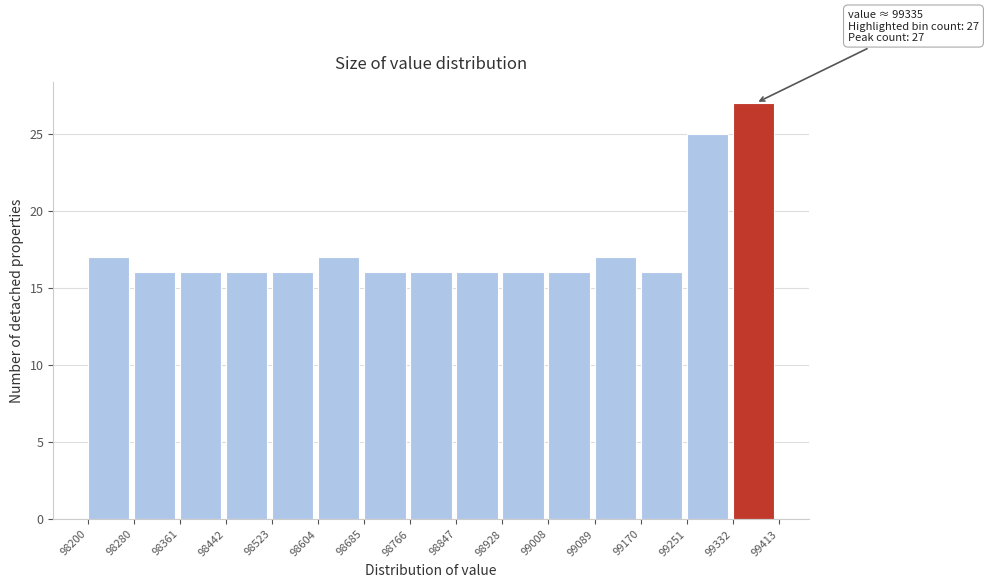

Which range on the x-axis has the tallest bar?

99332 to 99413